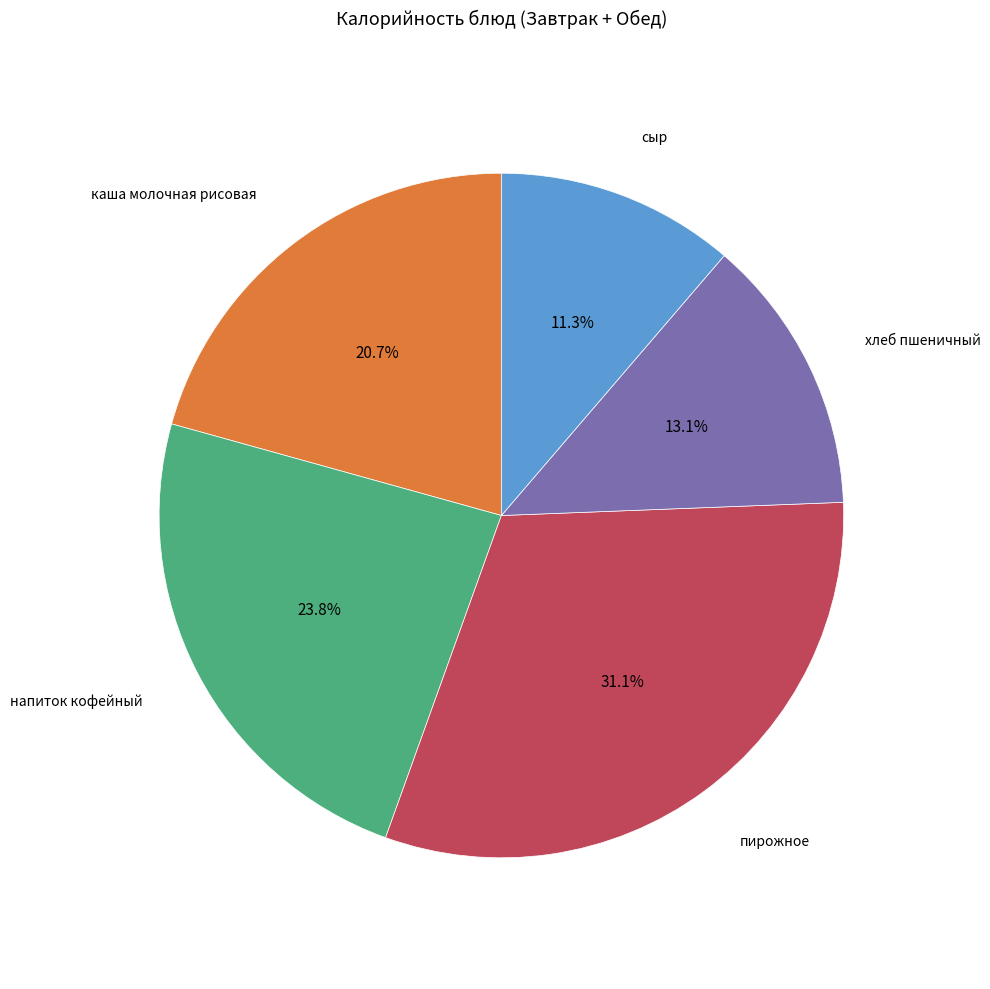

Is there a majority slice in this chart?

No